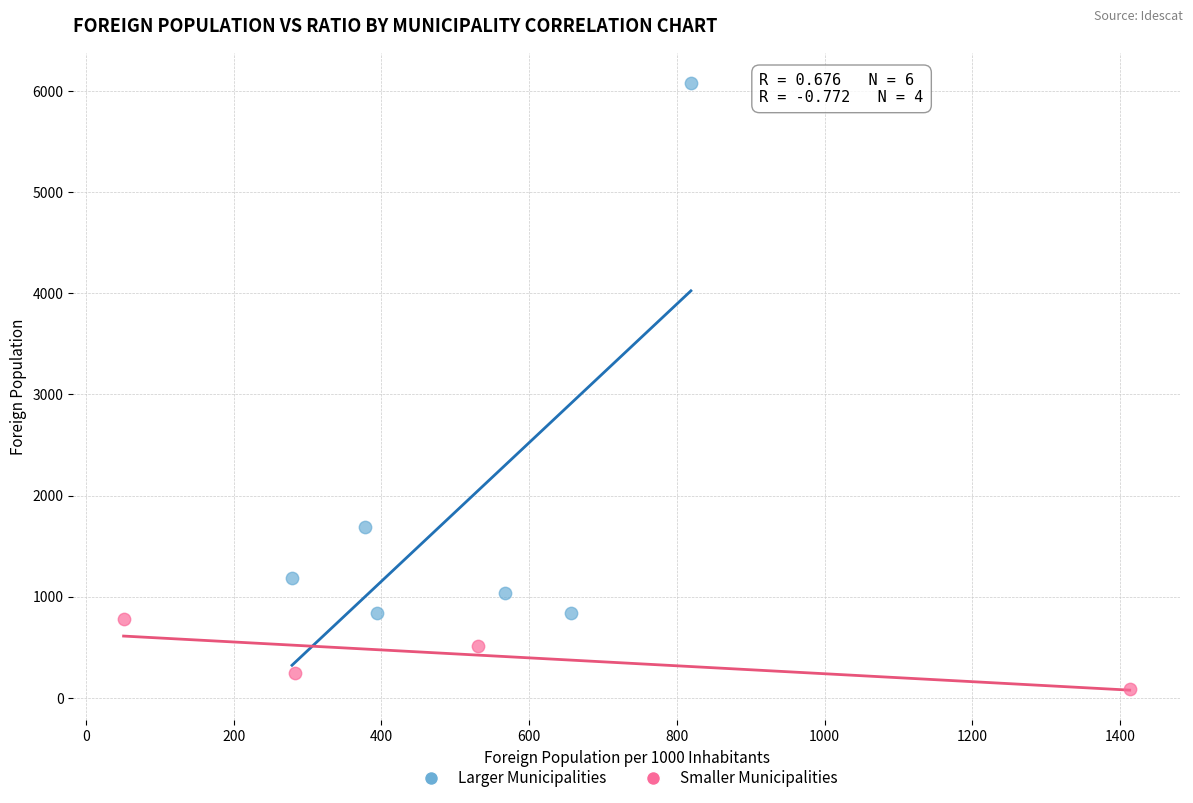

Which series contains the highest Y value?

Larger Municipalities